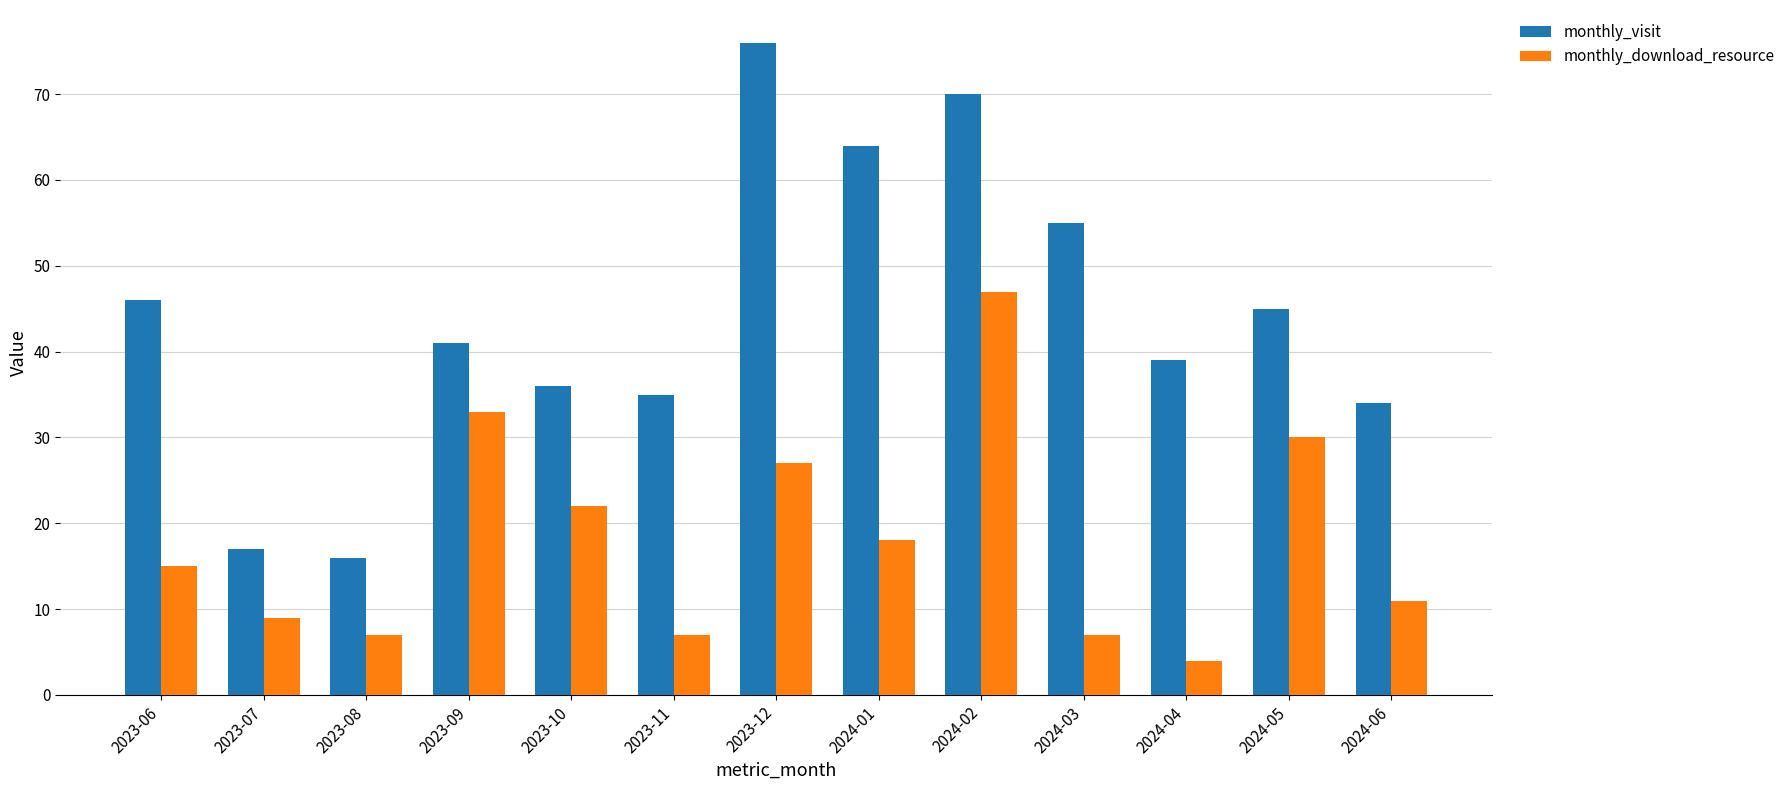

The monthly_download_resource series shows 27 at 2023-12. True or false?

True